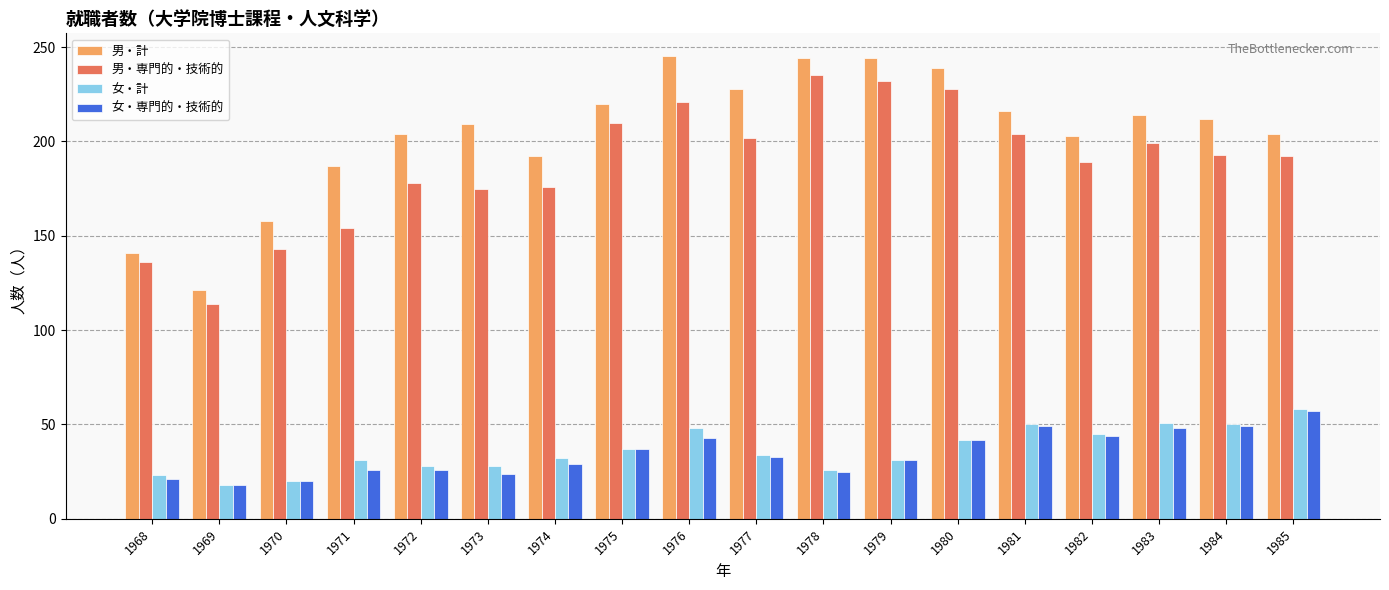

What are all the series names shown in the legend?

男・計, 男・専門的・技術的, 女・計, 女・専門的・技術的